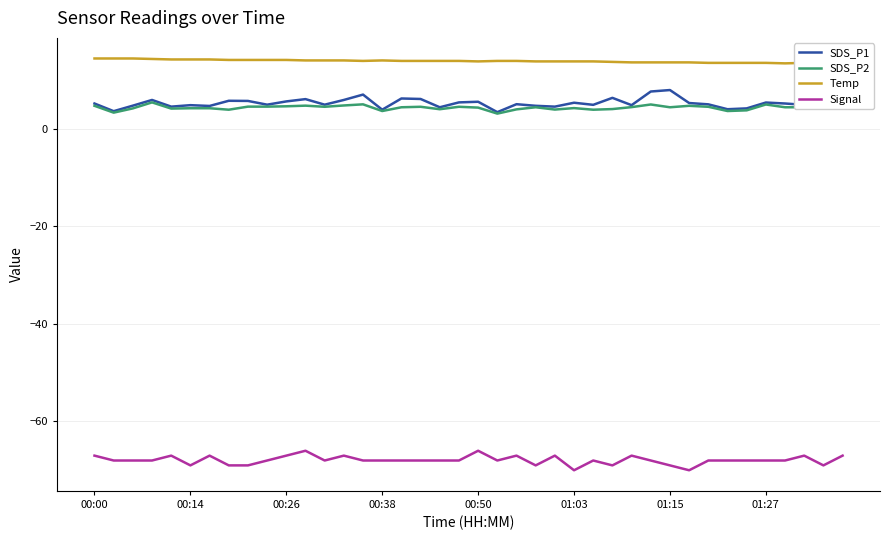

True or false: SDS_P2 and Temp cross at least once.

False